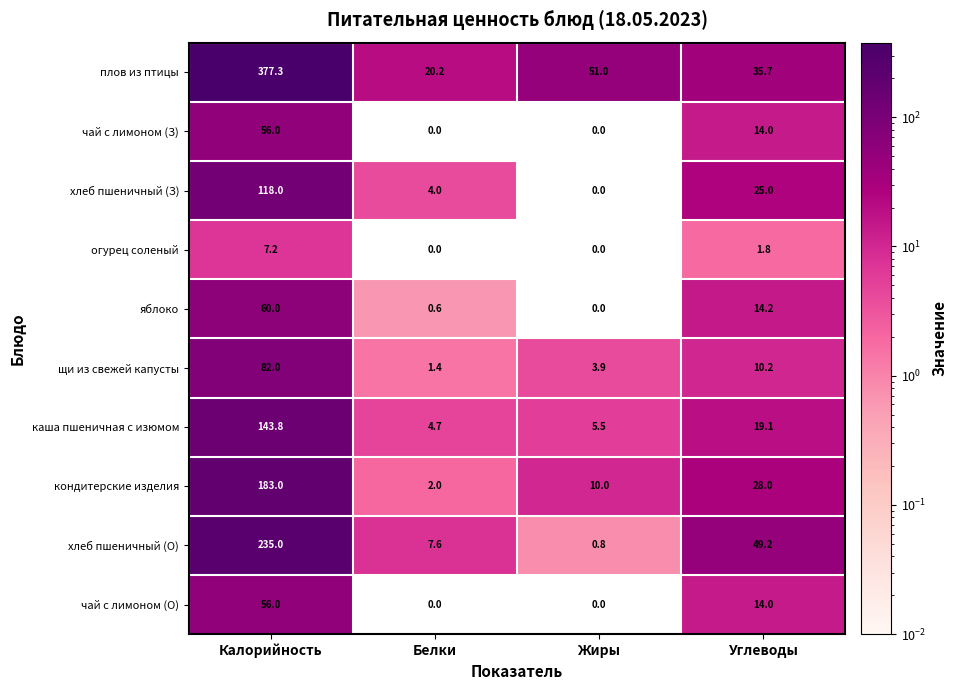

The value of плов из птицы at Жиры is 13.1. True or false?

False